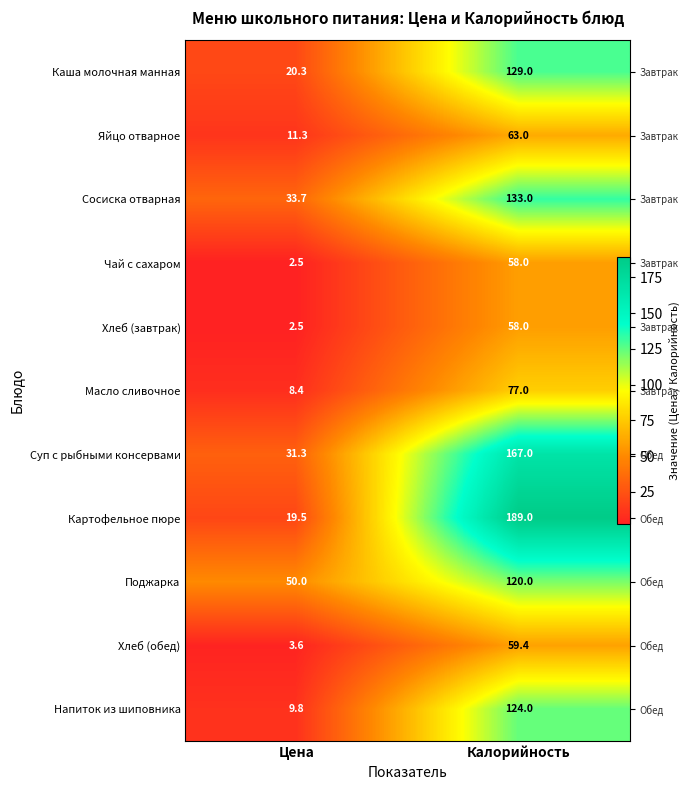

Which category has the lowest value in the Хлеб (обед) series?

Цена